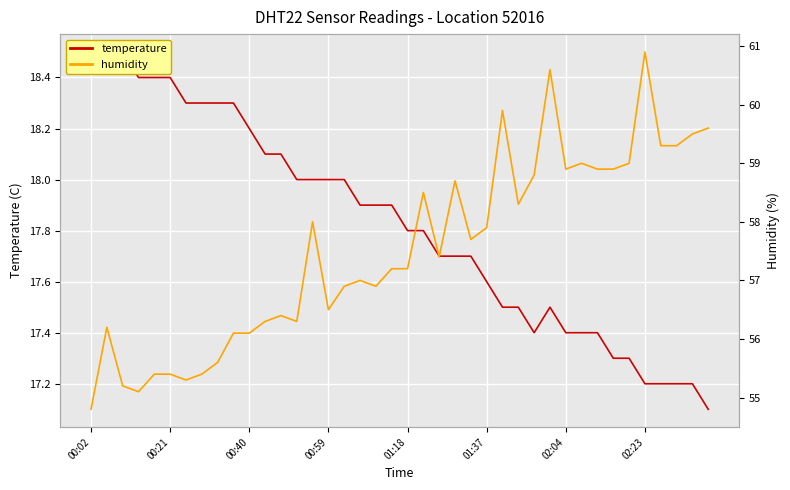

Which series has the widest spread of values?

humidity